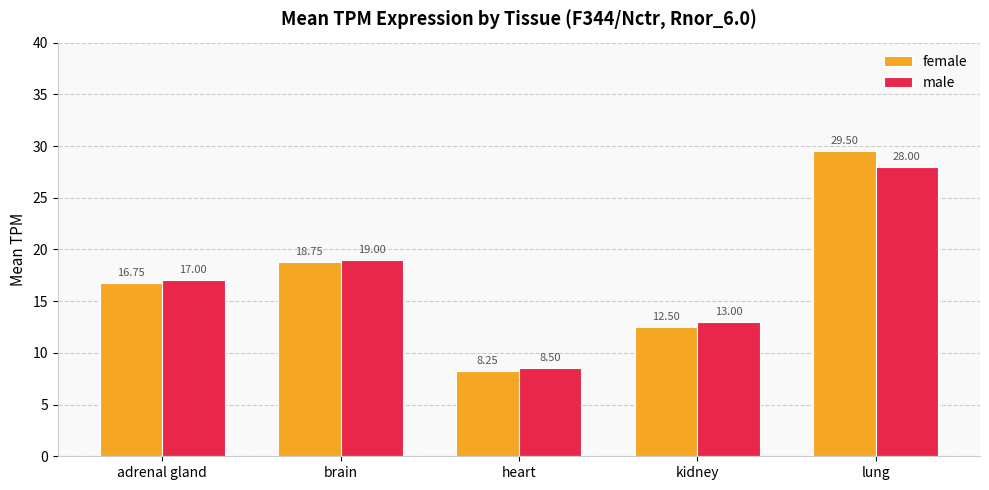

List the series in order of their overall mean, lowest first.

male, female